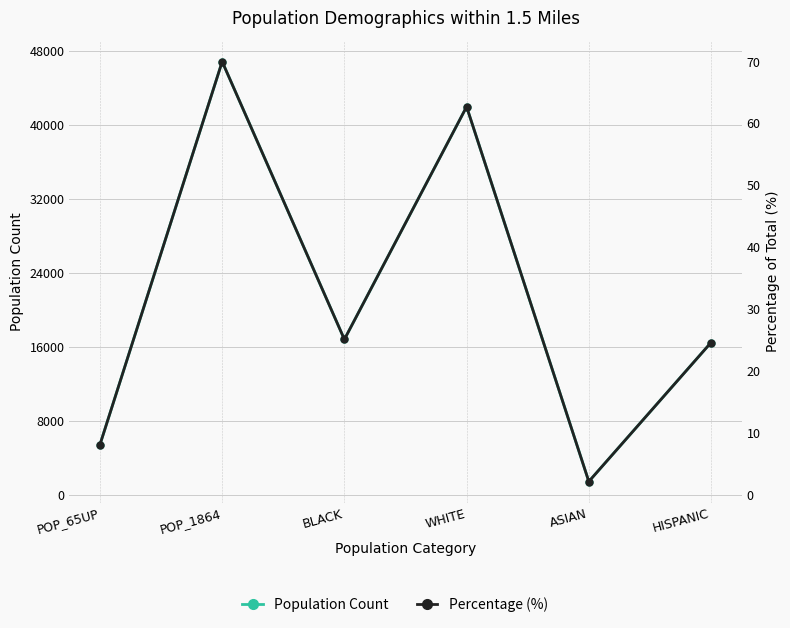

True or false: Population Count and Percentage (%) intersect in this chart.

False